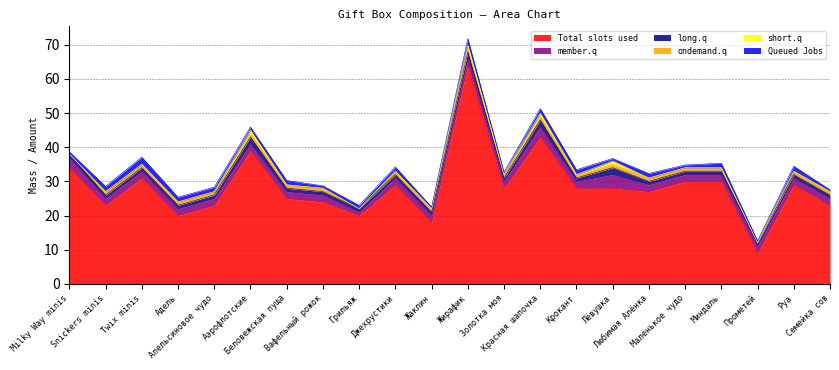

At how many categories does at least one series exceed 32?

4